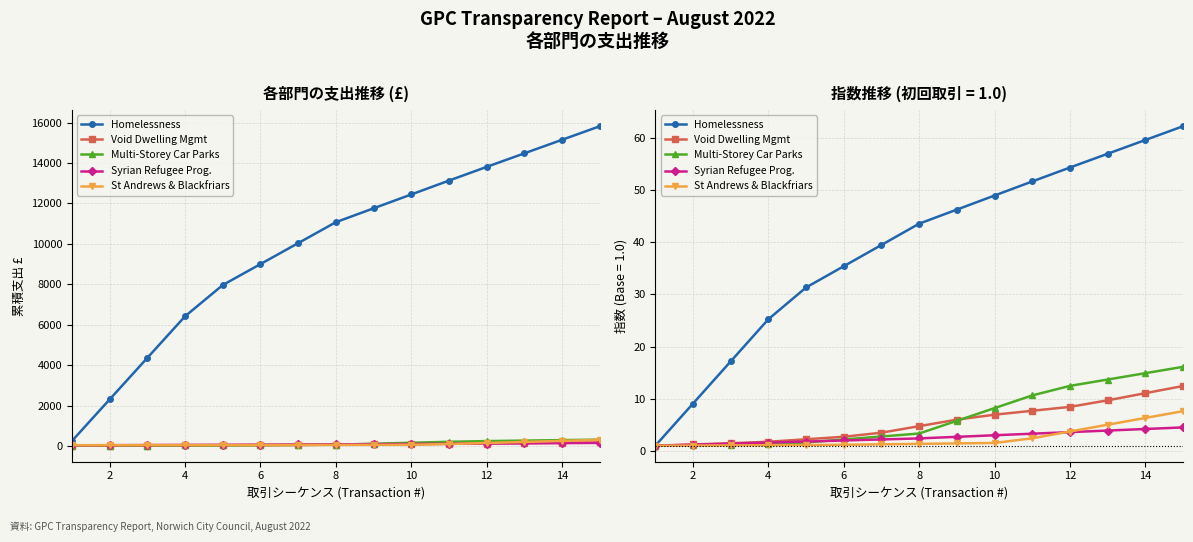

True or false: Void Dwelling Mgmt and Syrian Refugee Prog. intersect in this chart.

False